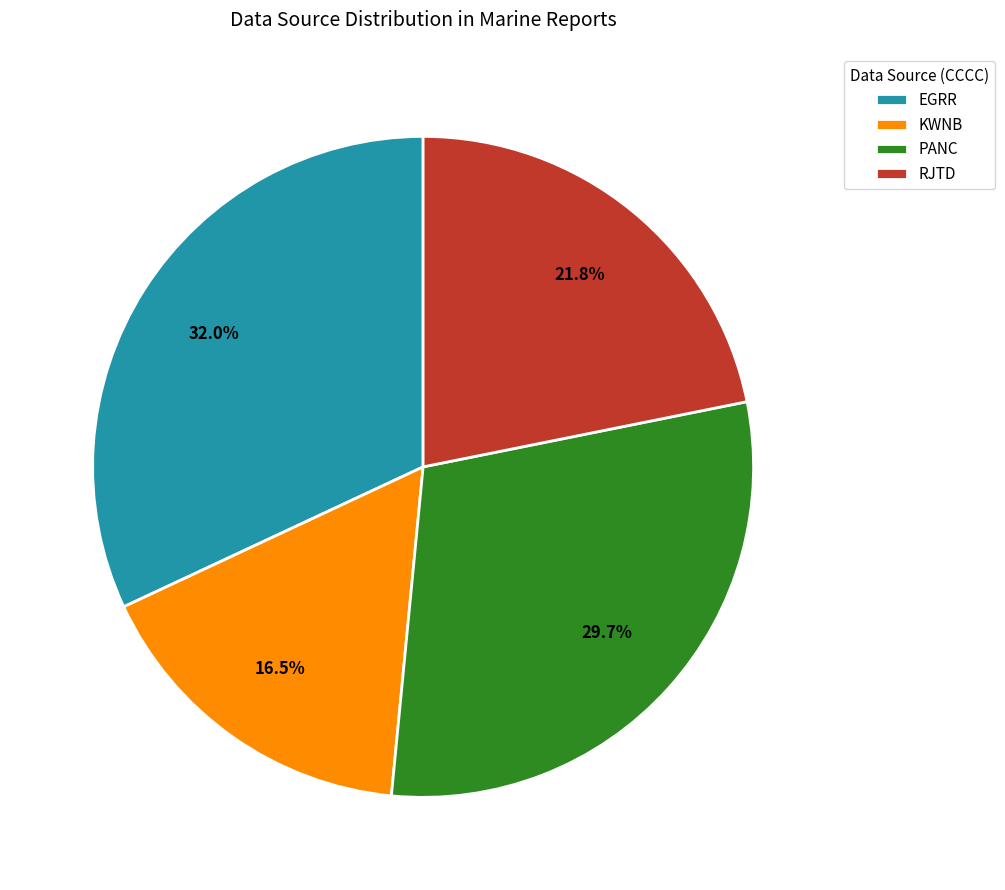

Approximately how many times larger is the value at PANC compared to RJTD?

1.4